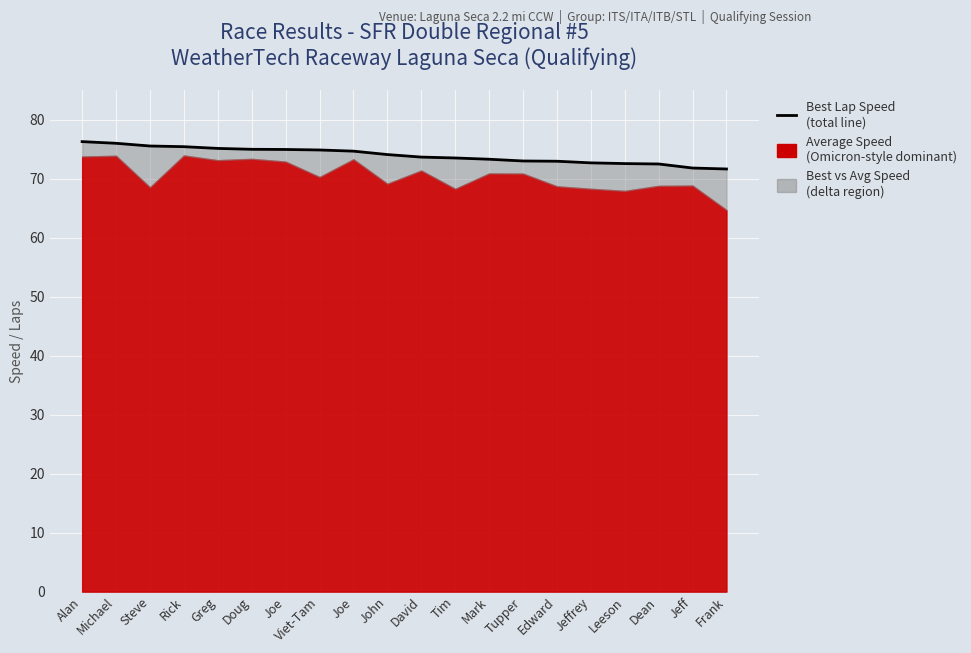

True or false: the data shows 99.2 at John.

False